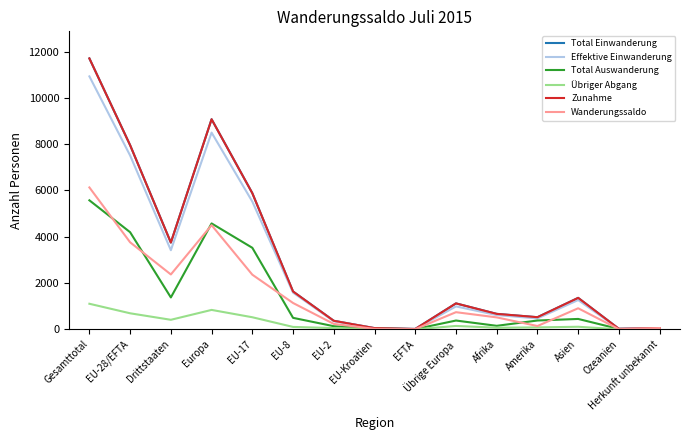

Does the chart display data point markers on the line(s)?

No